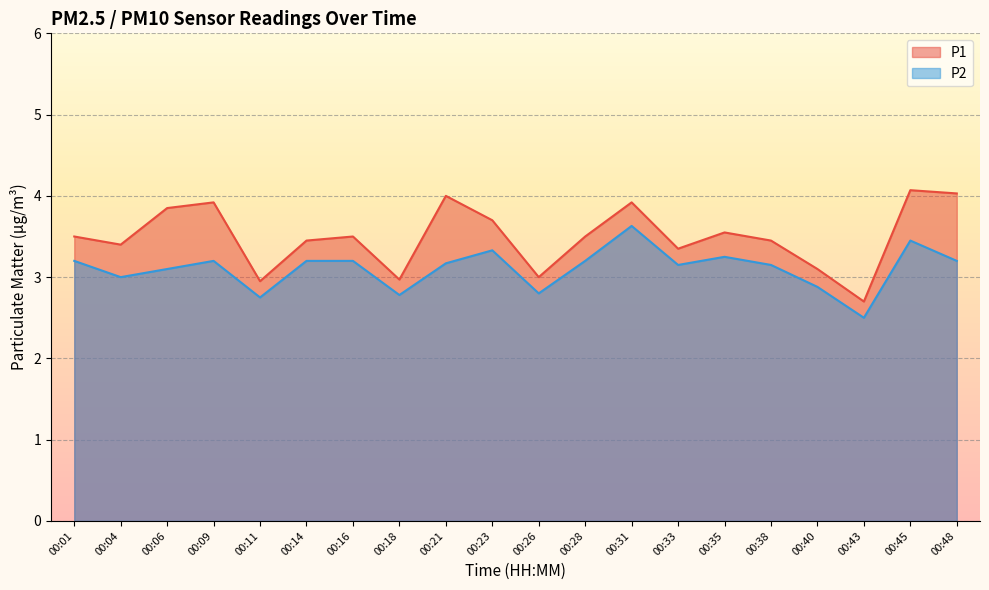

At which category is the sum across all series the highest?

00:31